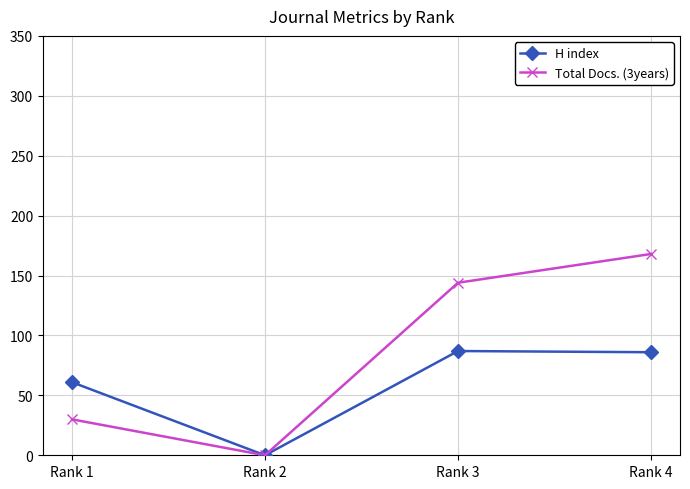

At which category is the sum across all series the highest?

Rank 4